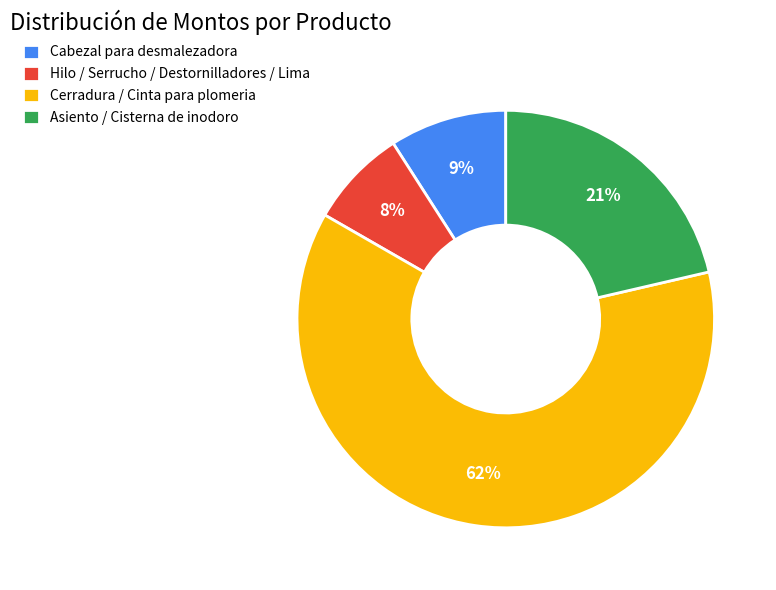

Which category has the biggest portion of the pie?

Cerradura / Cinta para plomeria